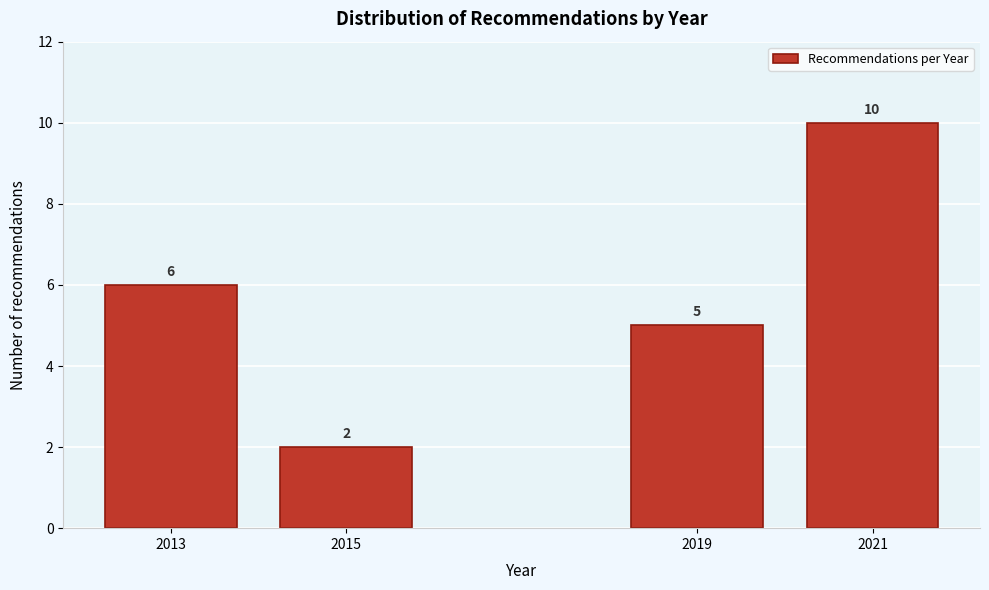

Reading left to right, transcribe all the data shown in this chart.

2013=6	2015=2	2019=5	2021=10